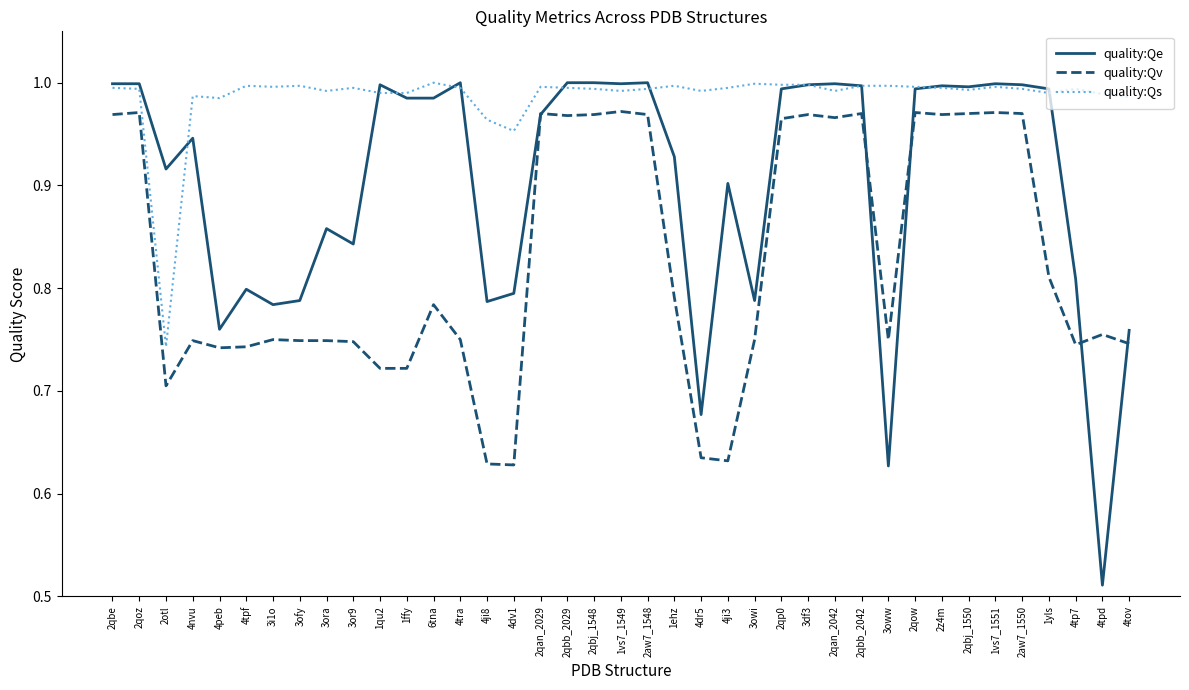

Which series has the largest range (max minus min)?

quality:Qe